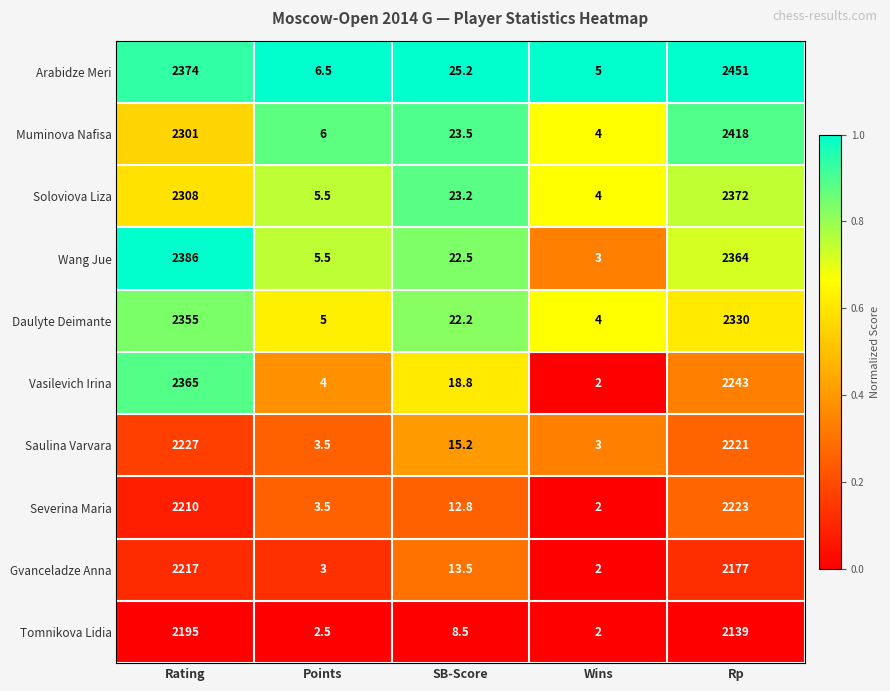

True or false: Gvanceladze Anna has a value of 2217.0 at Rating.

True